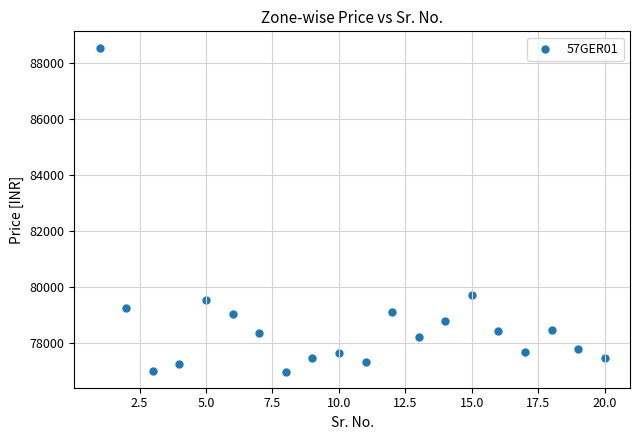

What Y value in the scatter plot is closest to 82765?

79705